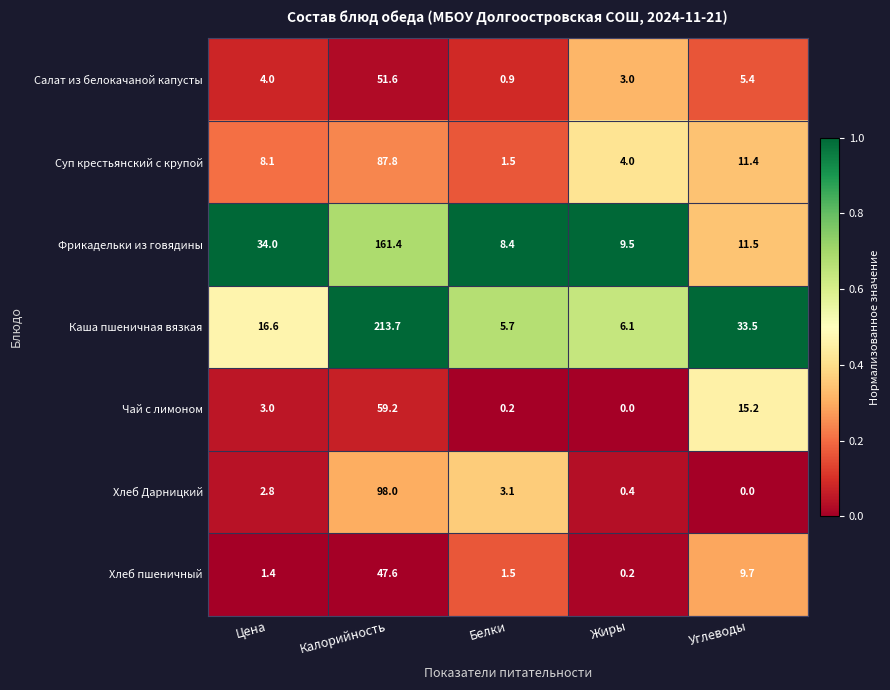

Which series has the largest range (max minus min)?

Каша пшеничная вязкая